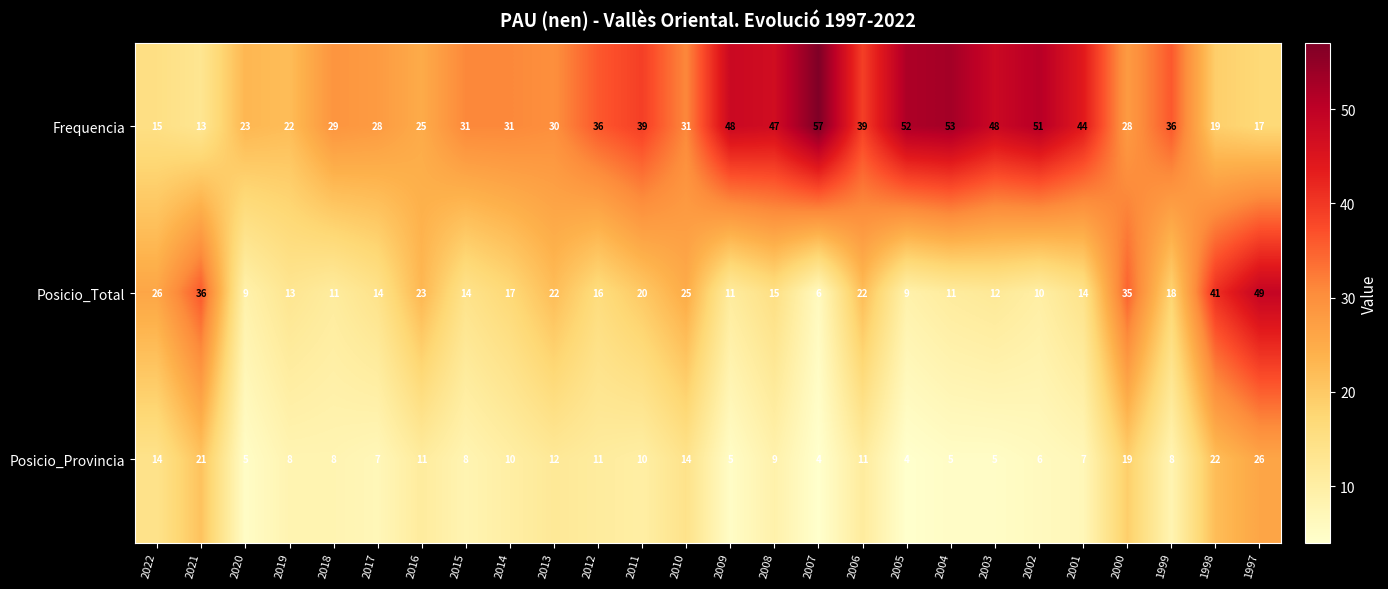

What is the sum of the Frequencia values at 2010 and 2007?

88